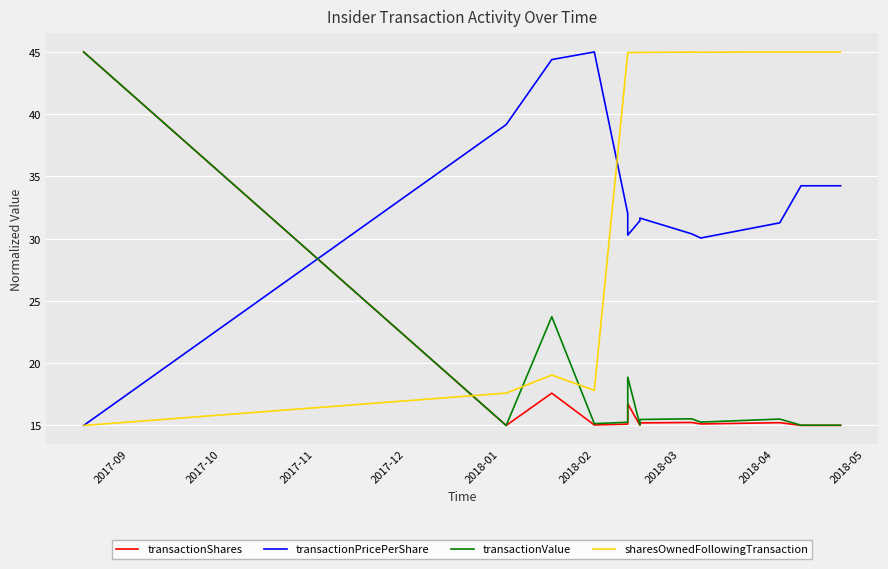

The value of transactionPricePerShare at 2018-03 is 31.4. True or false?

True